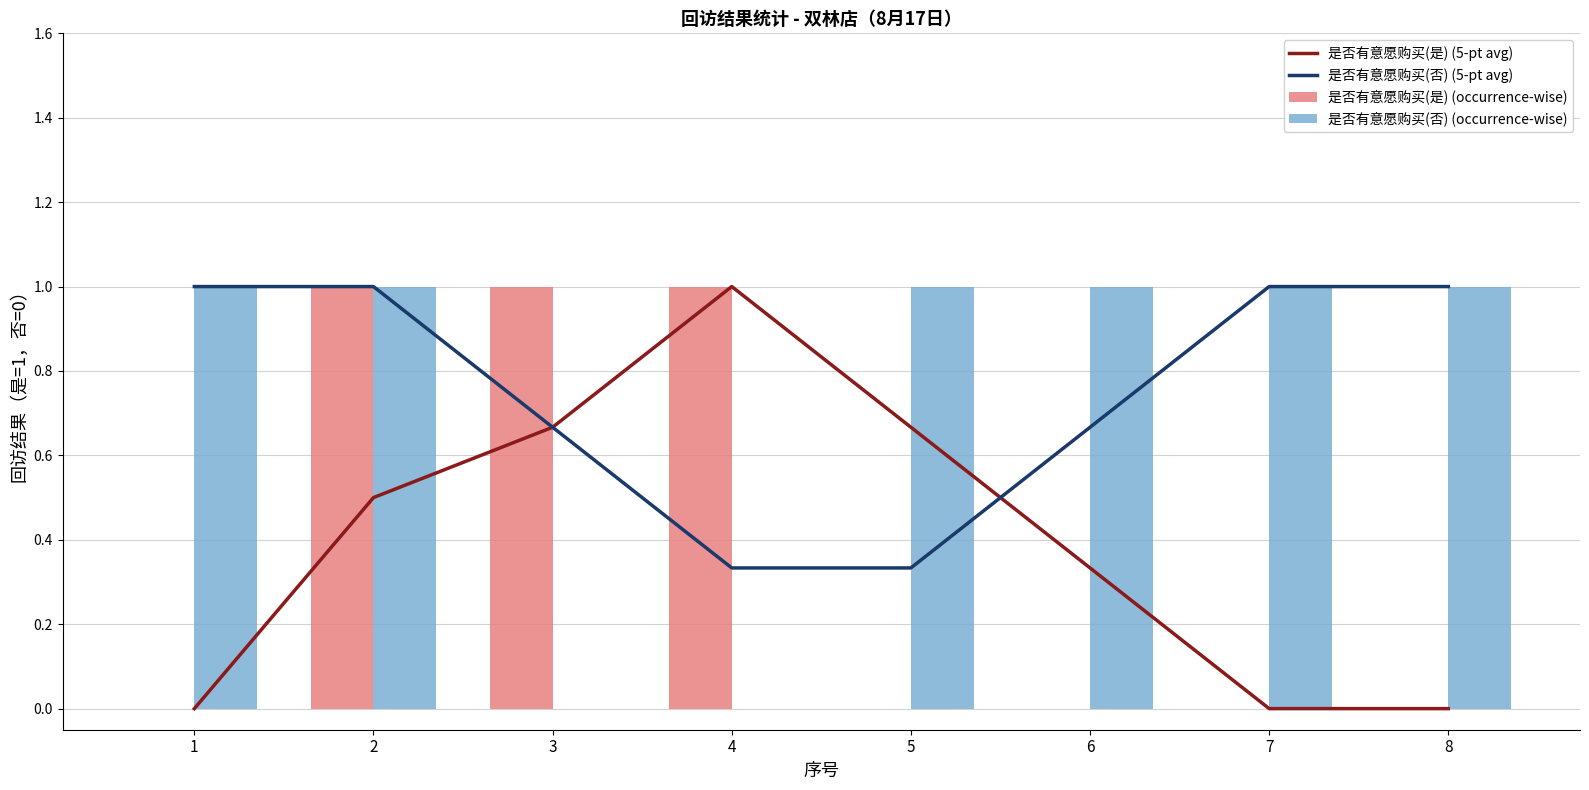

The 是否有意愿购买(是) (5-pt avg) series shows 0.0 at 7. True or false?

True